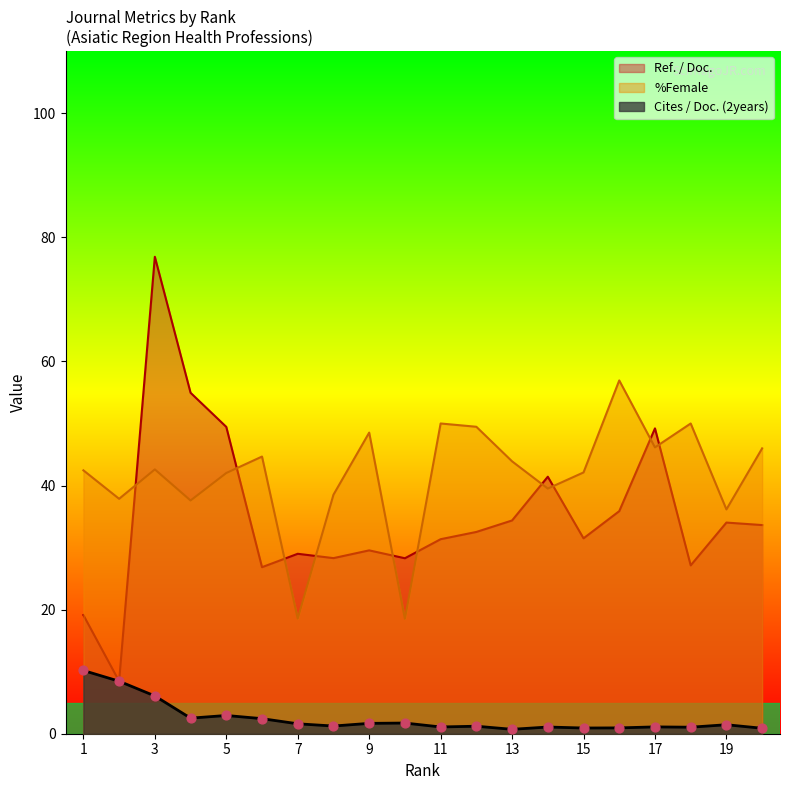

At how many categories does at least one series exceed 51?

3